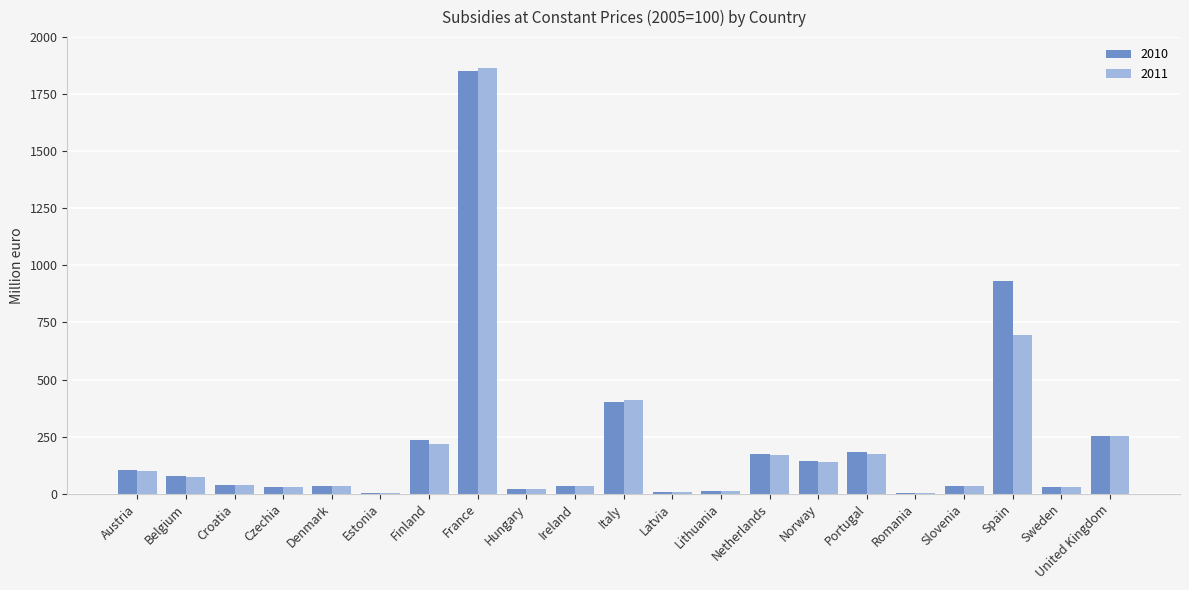

What is the sum of all 2011 values?

4340.5